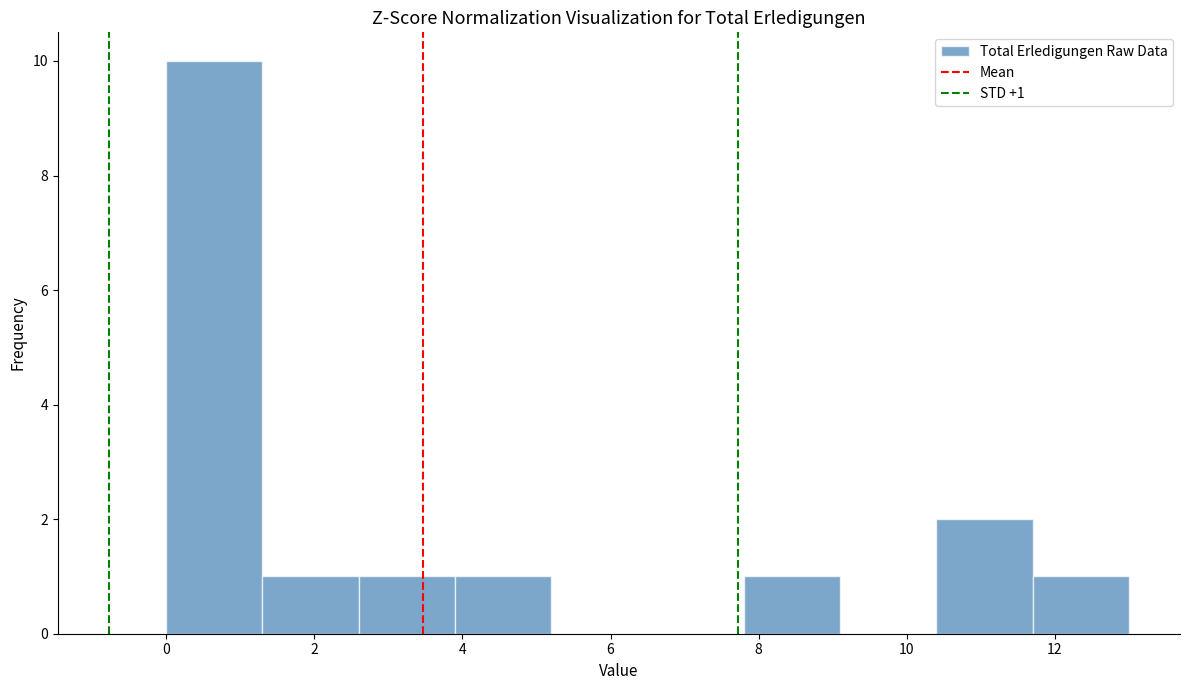

Which range on the x-axis has the tallest bar?

0.0 to 1.3